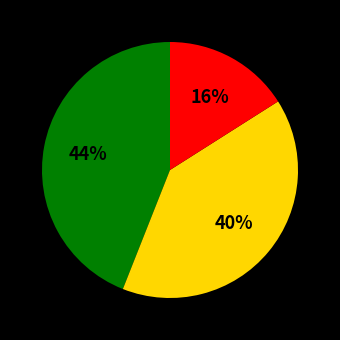

Does any single category account for the majority?

No